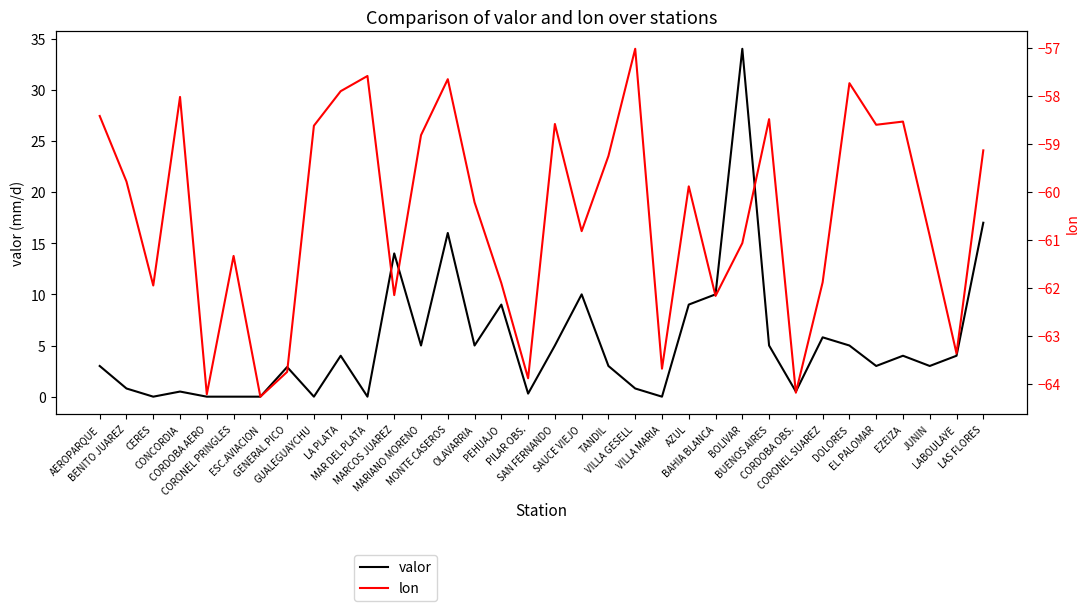

Does the chart have visible grid lines?

No